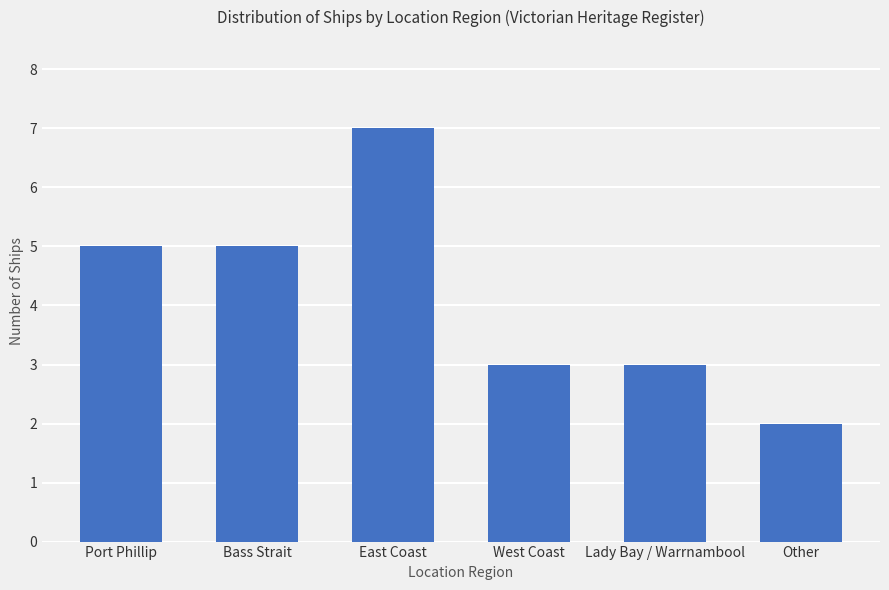

What is the difference between the maximum and minimum values?

5